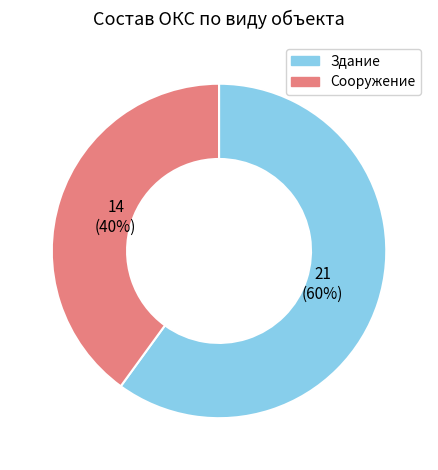

To the nearest percent, what is the average slice percentage?

50%